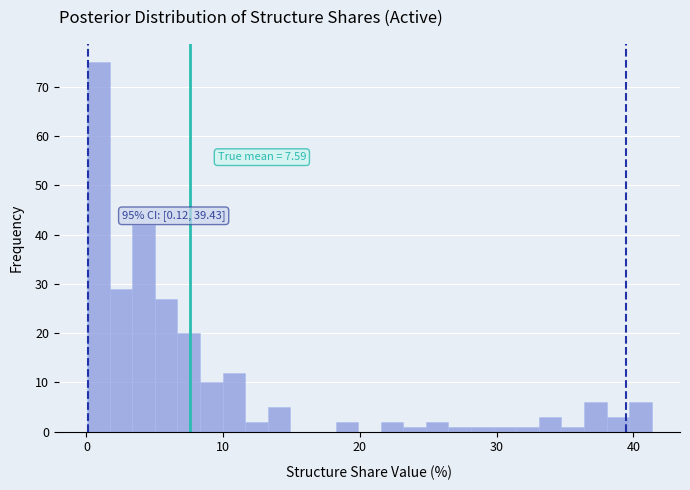

Read against the x-axis, roughly where is the centre of the tallest bar?

1